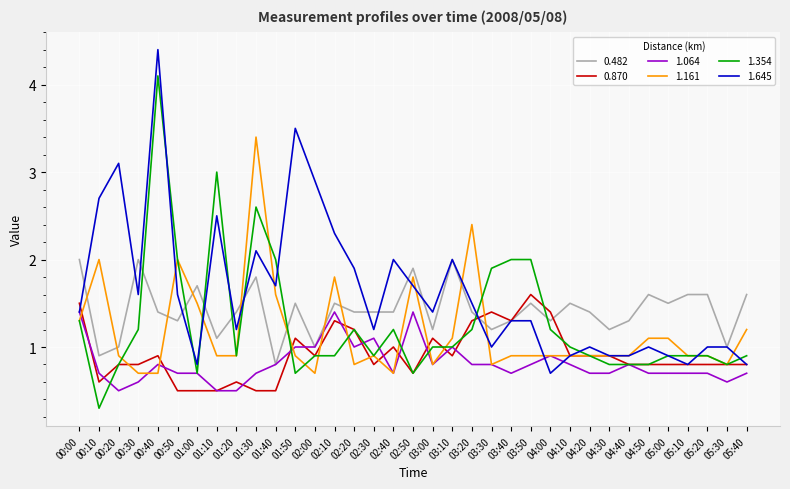

Which series has the largest total across all categories?

1.645